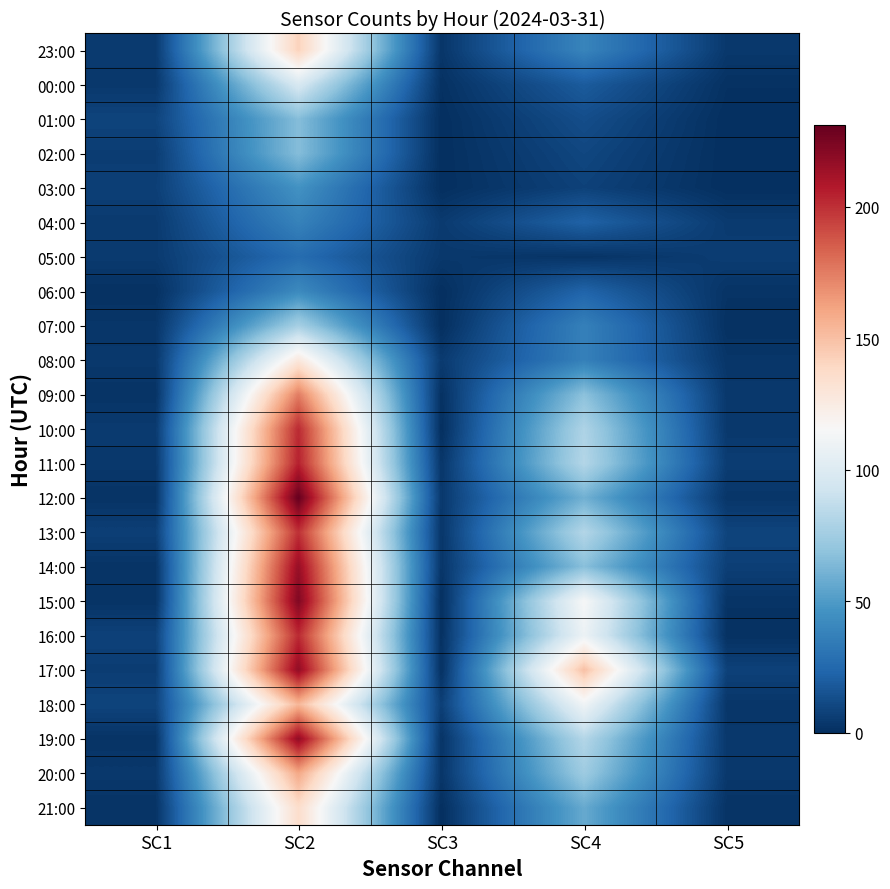

Which series changed the most between SC1 and SC4?

17:00